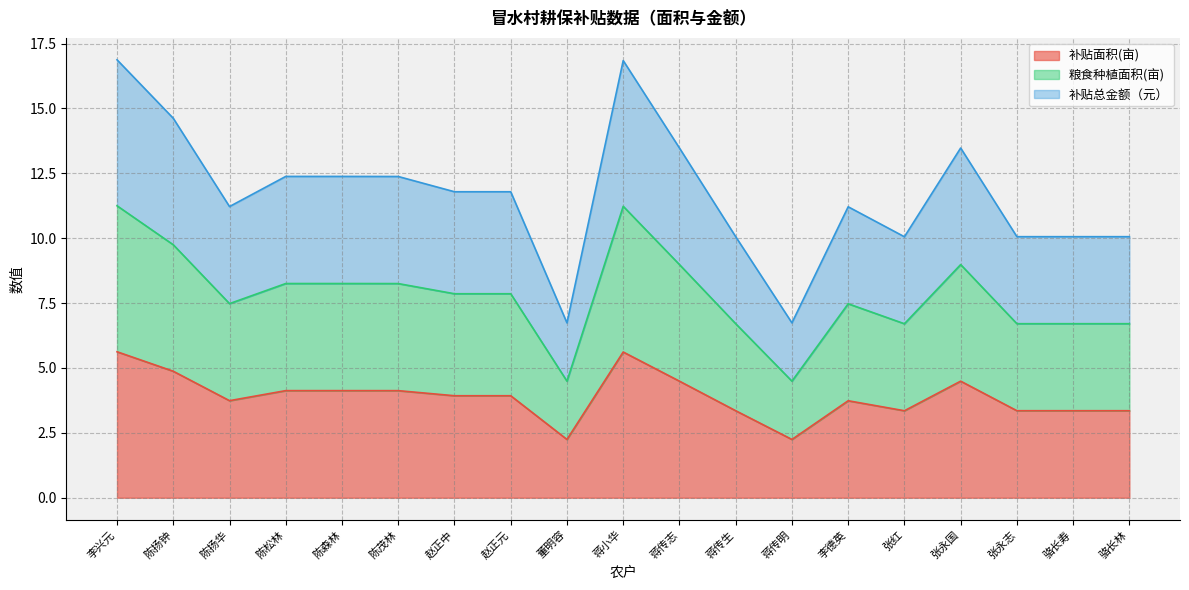

What is the label of the 14th point from the left?

李德英